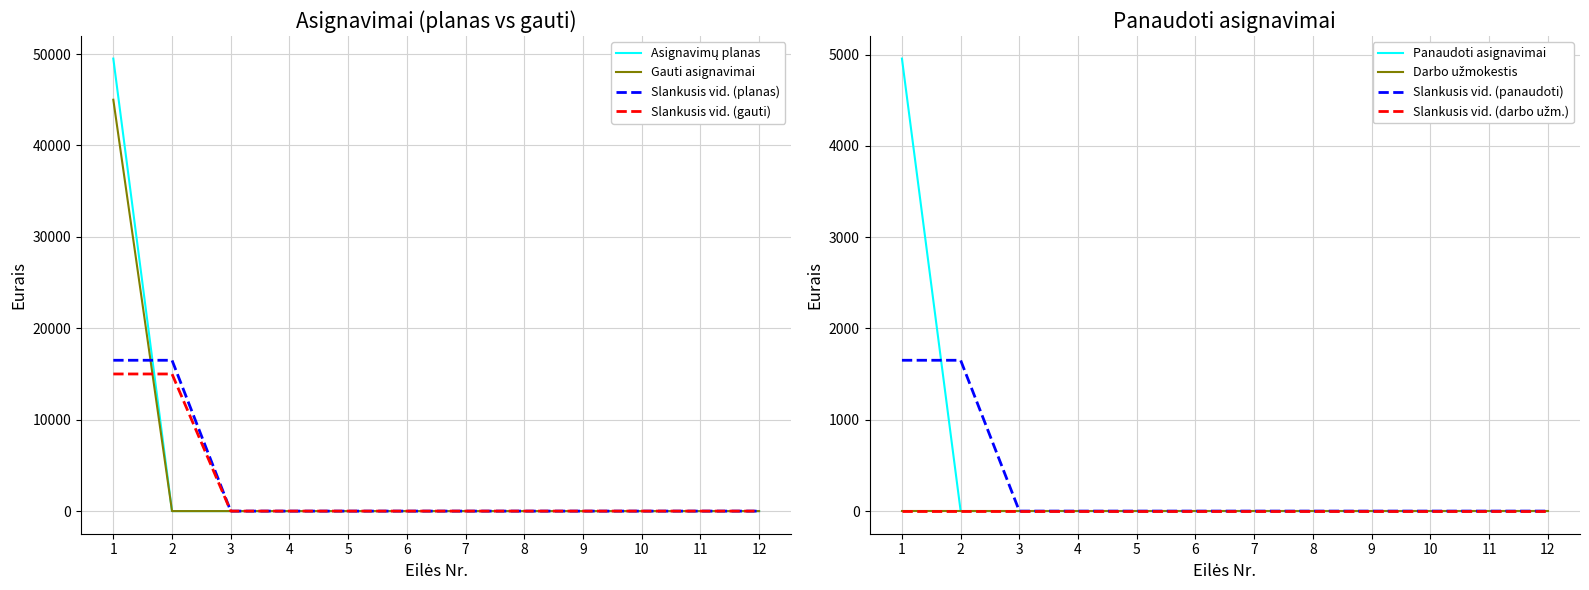

The value of Slankusis vid. (gauti) at 5 is -8944. True or false?

False